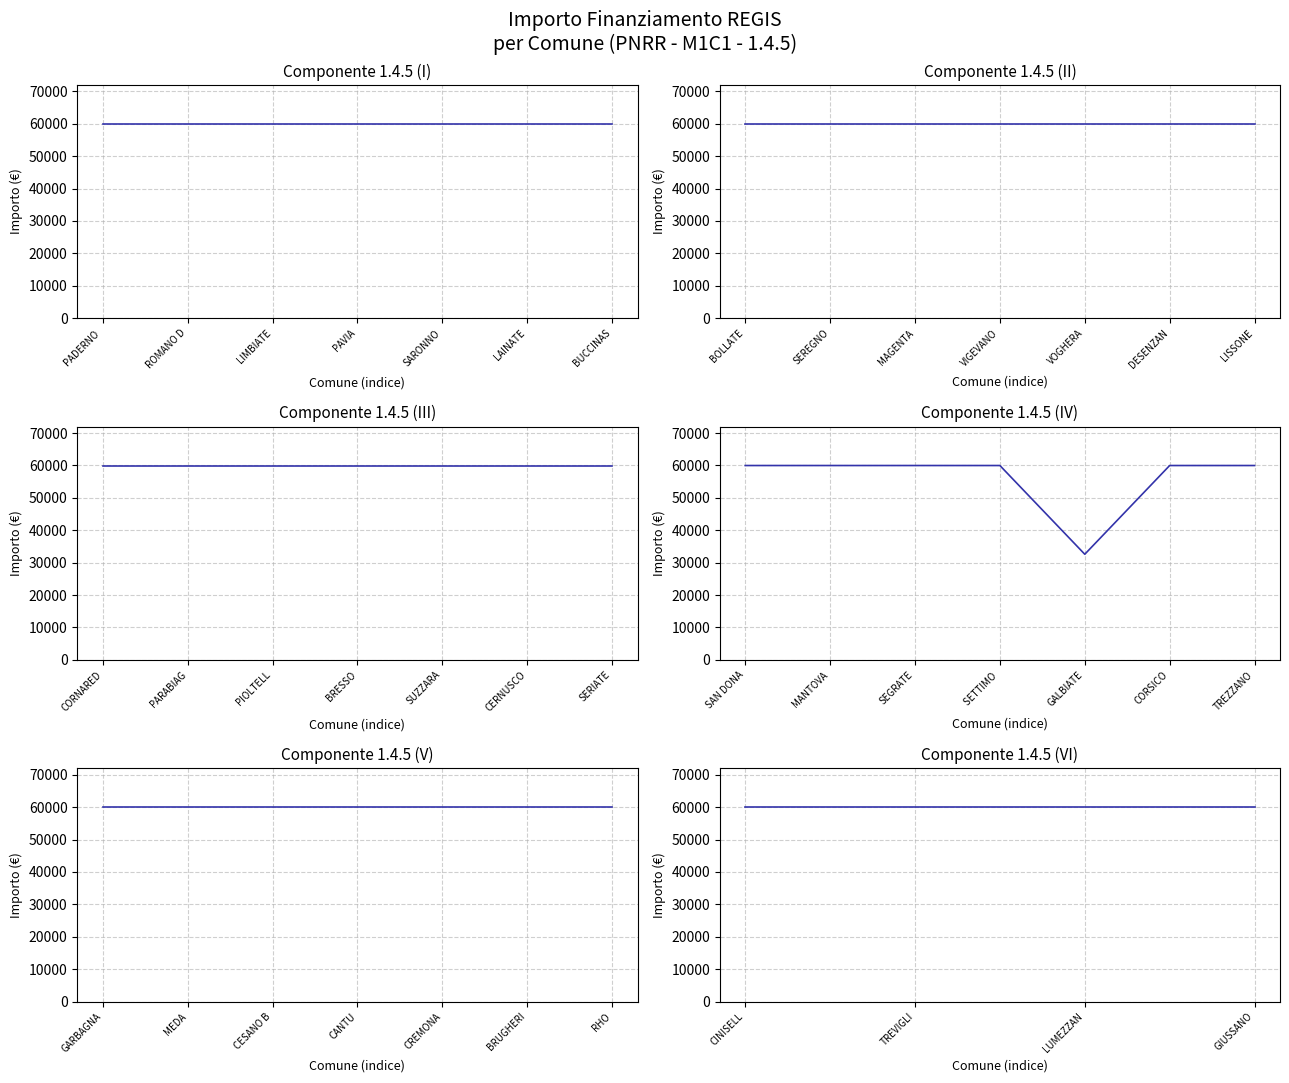

The value of C1 at CANTU is 59966. True or false?

True